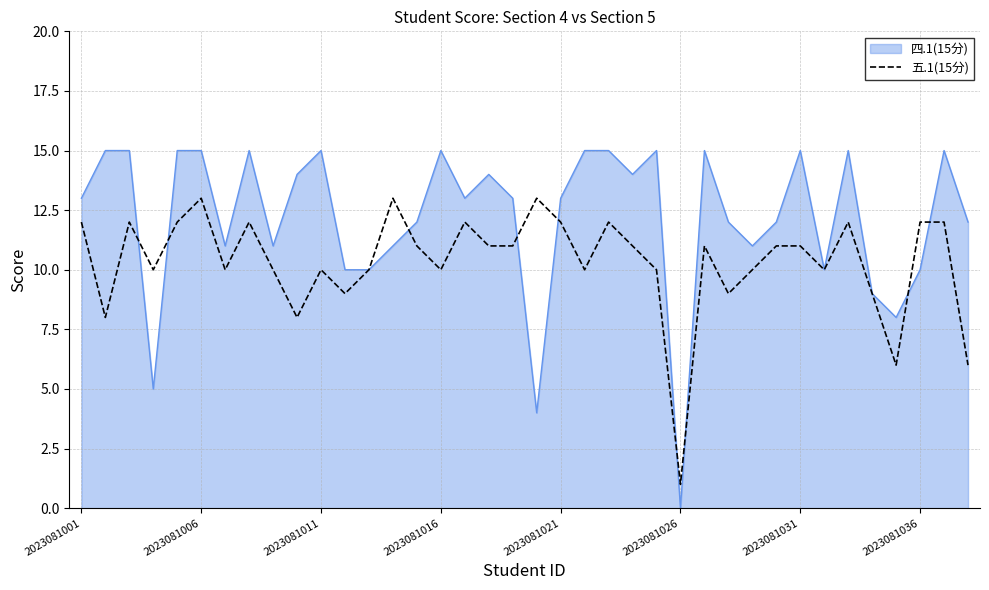

How many lines are shown in the chart?

2